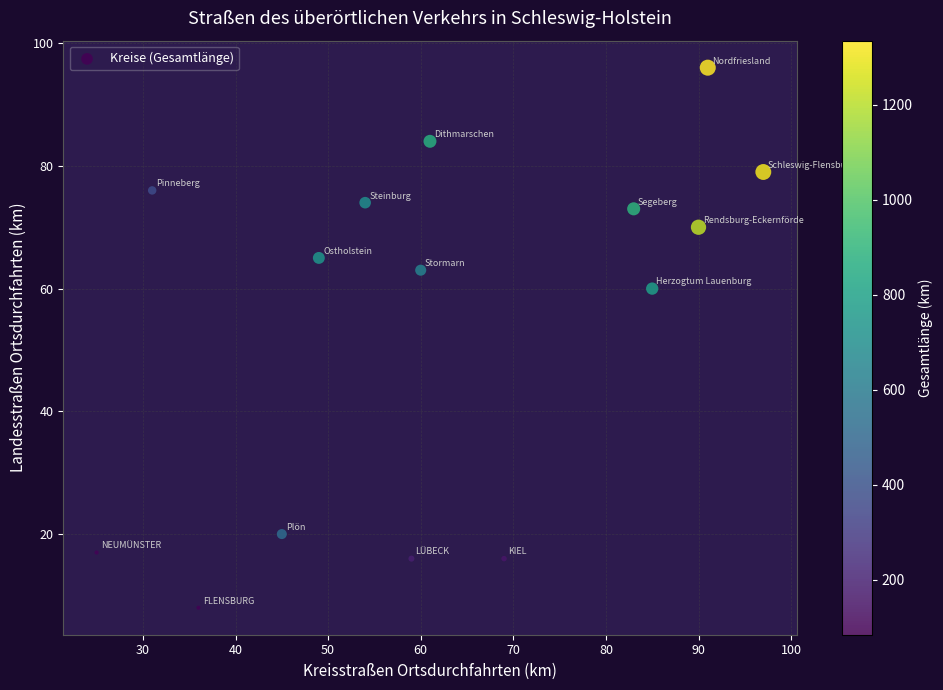

What is the range of Y values (max minus min)?

88